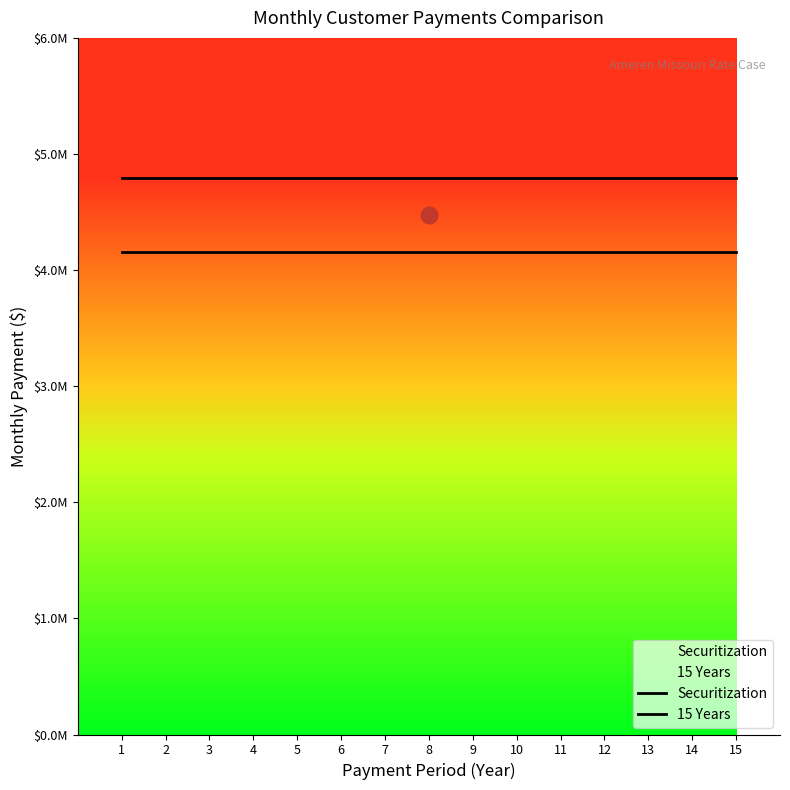

Which series has the largest range (max minus min)?

Securitization